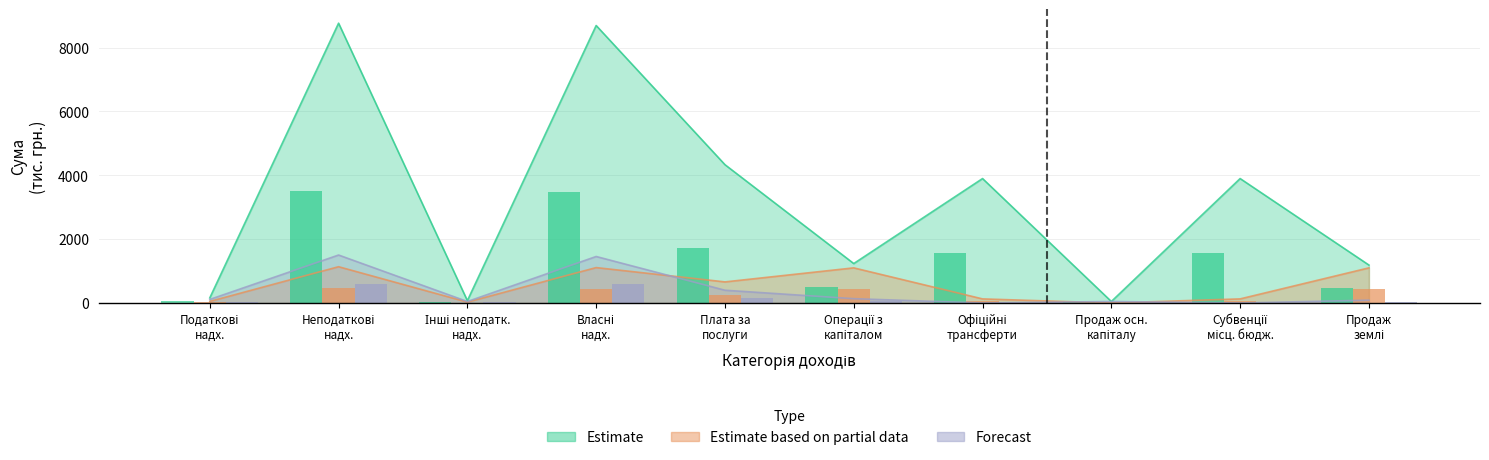

Are the bars grouped side by side (vs. stacked)?

Yes